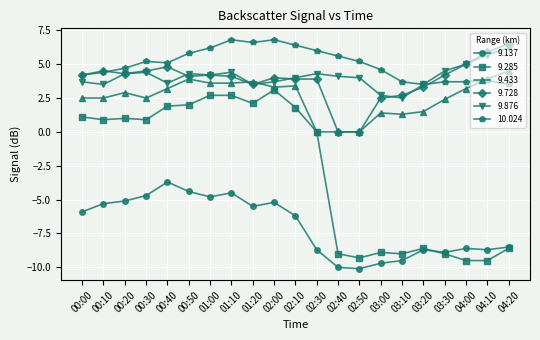

What is the sum of all 9.876 values?

86.1